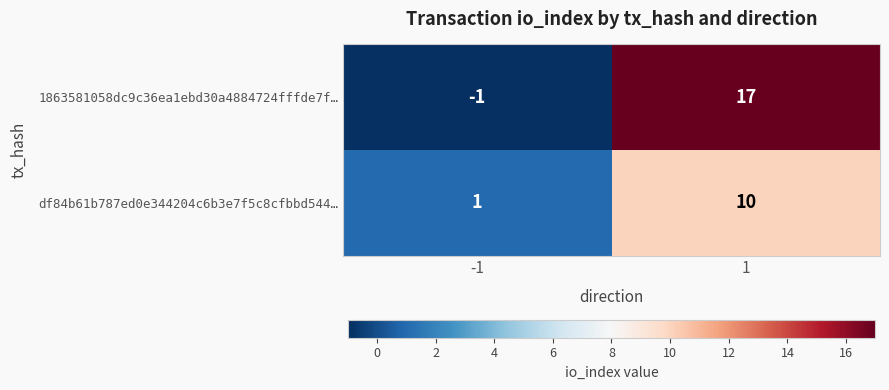

What is the total value across all series at 1?

27